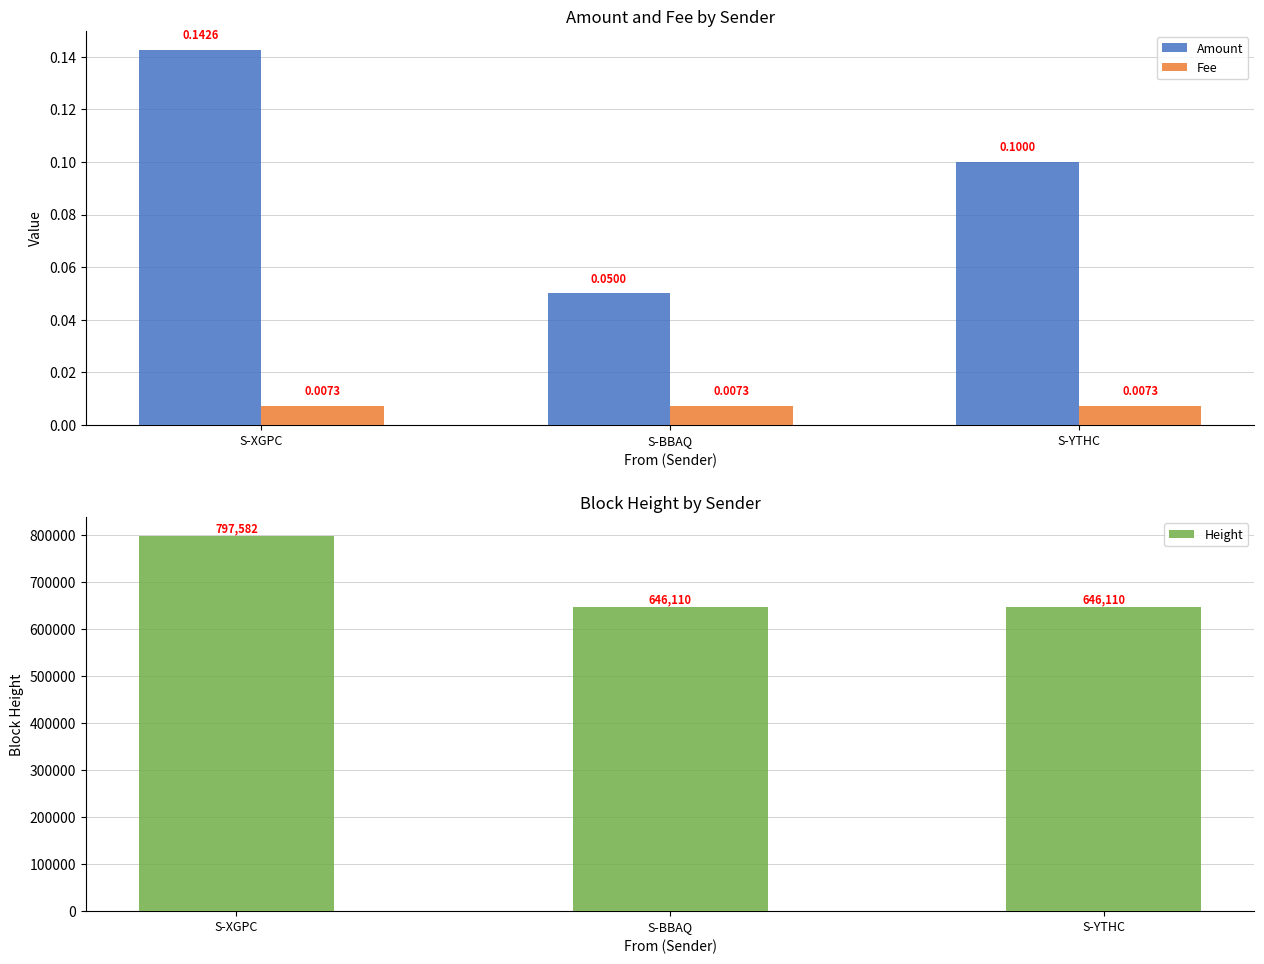

Rank the categories by Amount value from lowest to highest.

S-BBAQ, S-YTHC, S-XGPC